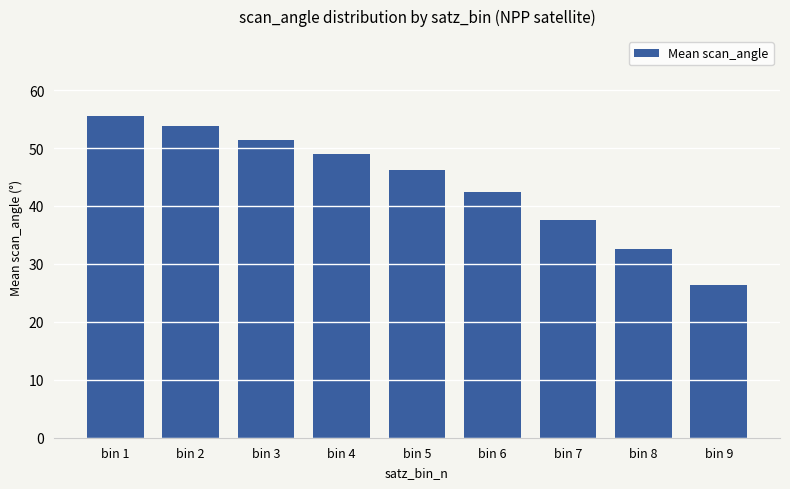

Between bin 1 and bin 9, which is larger?

bin 1